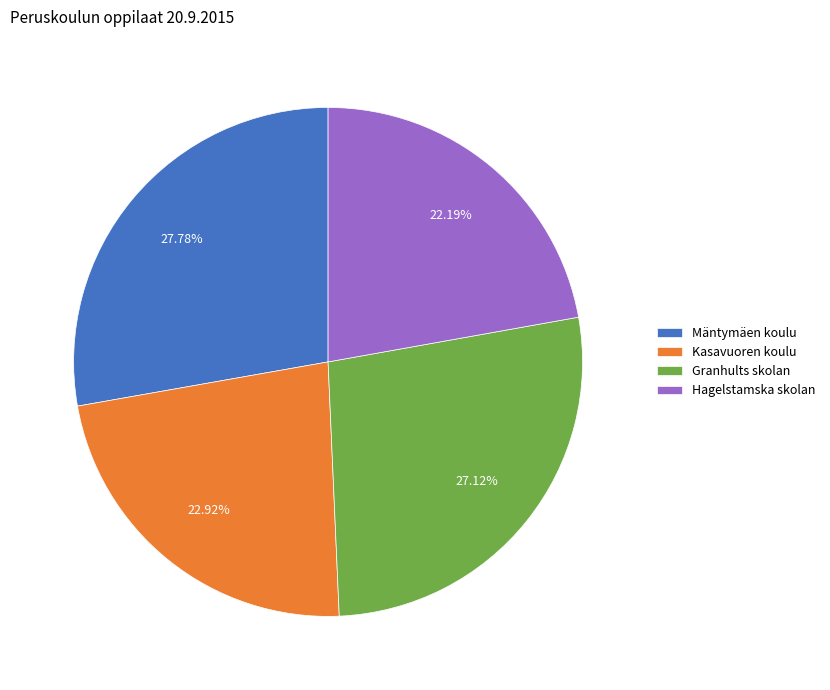

The Hagelstamska skolan slice represents 22% of the pie. True or false?

True